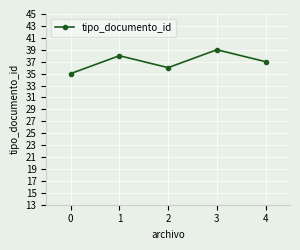

Reading right to left, extract all data points from this chart.

37	39	36	38	35